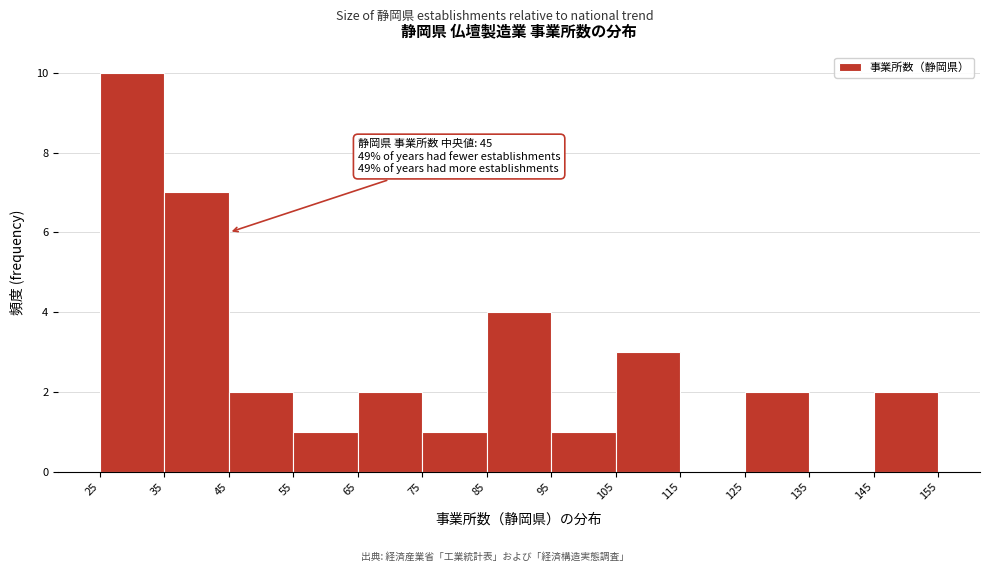

Over which range of the x-axis is the bar tallest?

25 to 35